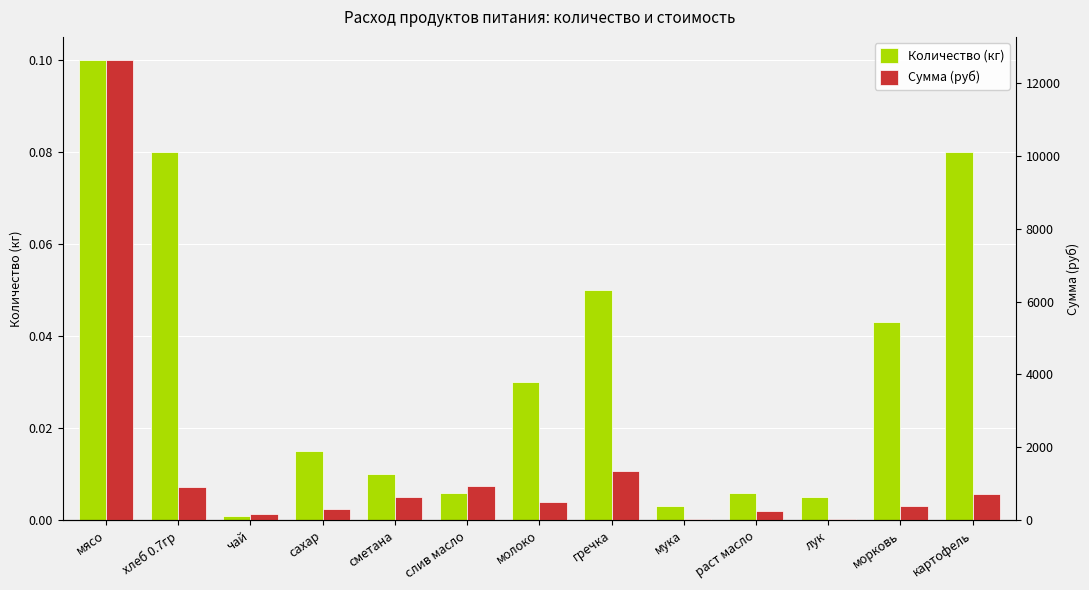

What is the difference between the maximum and minimum values in the Сумма (руб) series?

12609.0